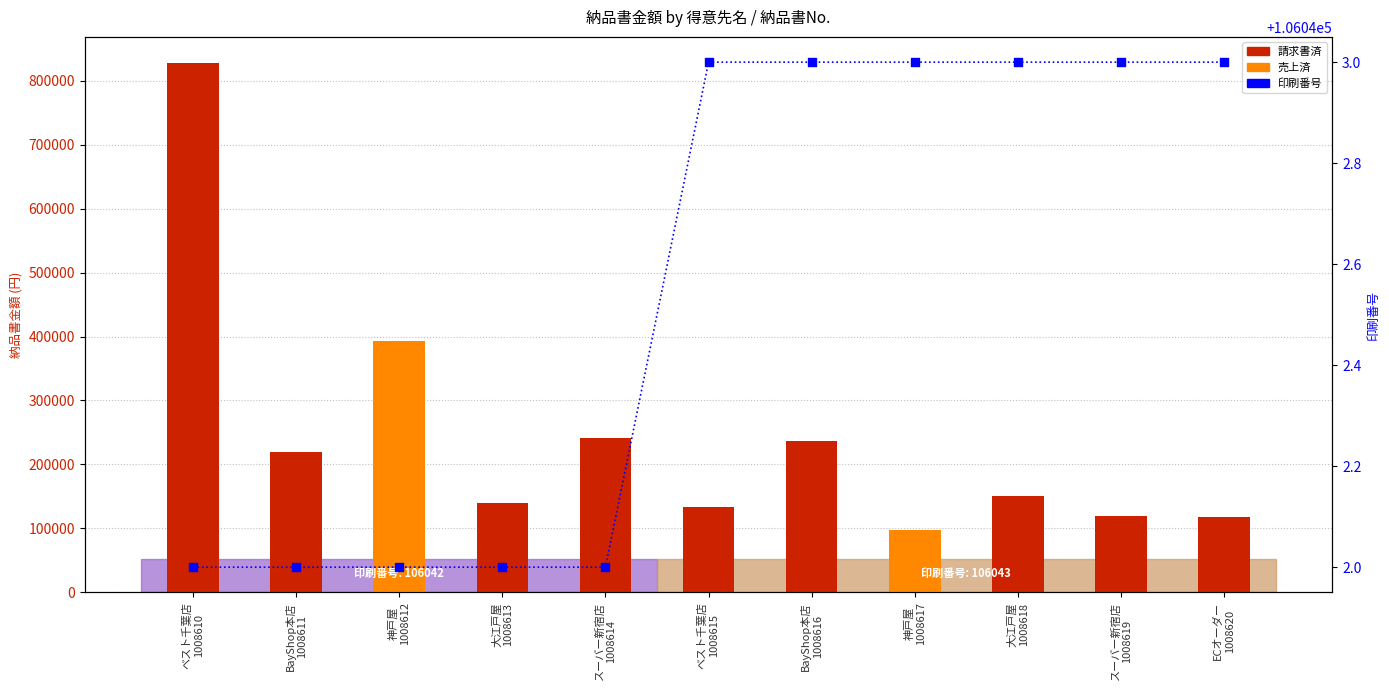

Which series has the largest Y range (max minus min)?

納品書金額